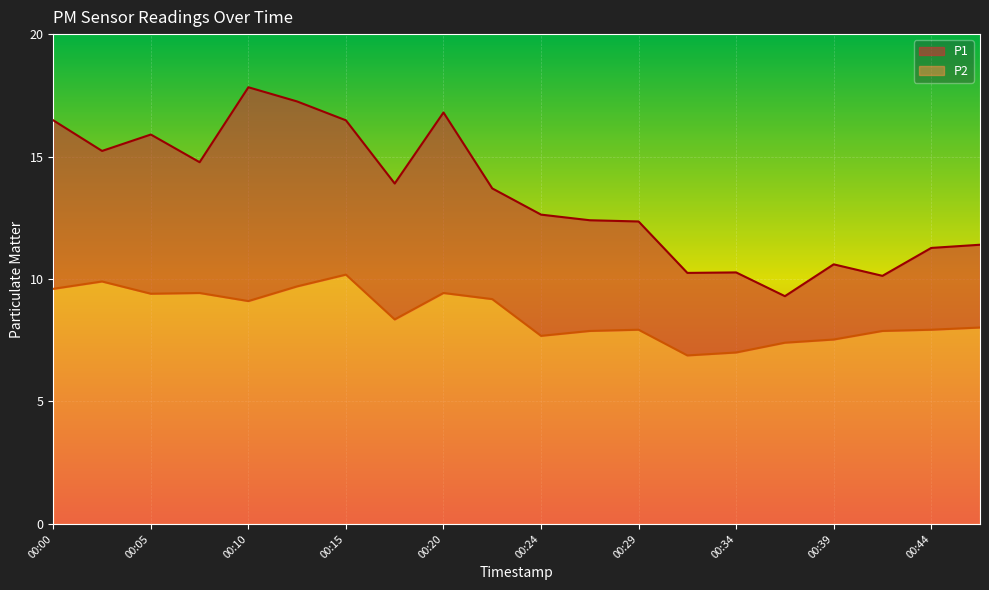

What is the average value of the P1 series?

13.4